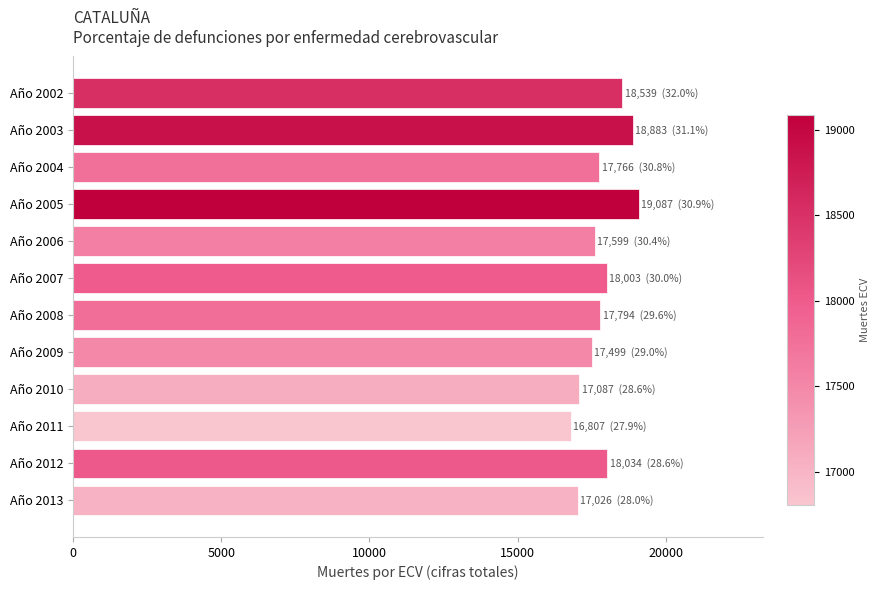

What is the value of the 11th bar from the top?

18034